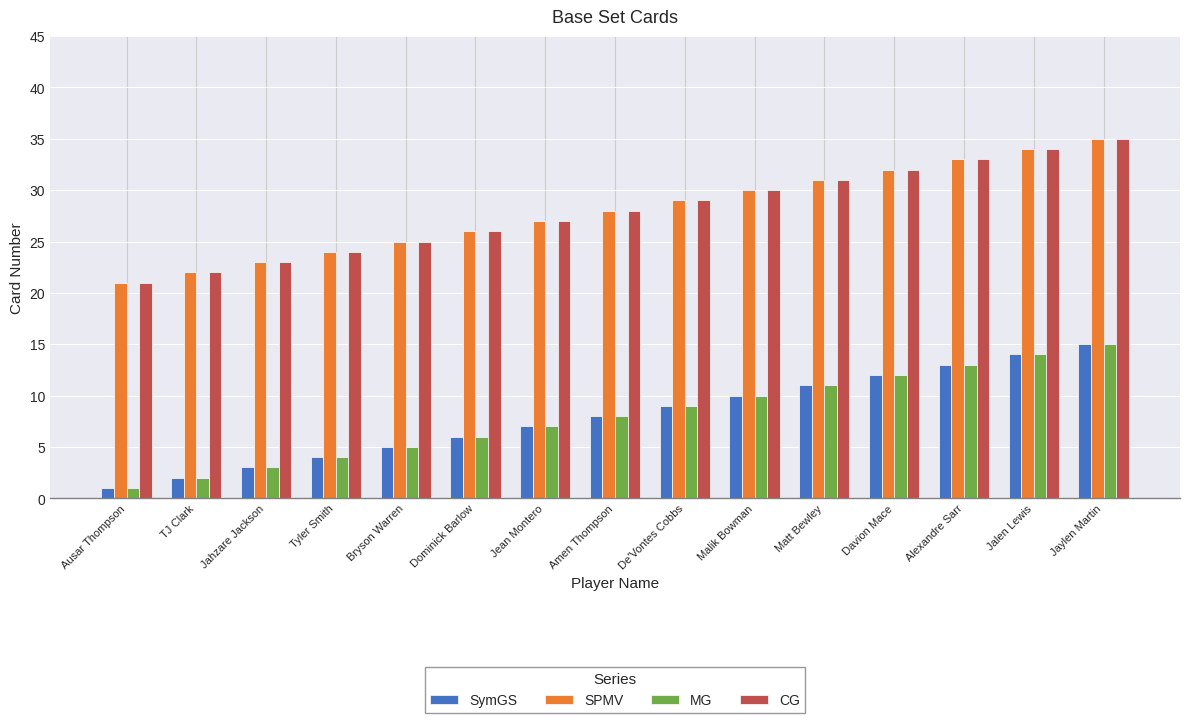

Read the CG value at Alexandre Sarr.

33